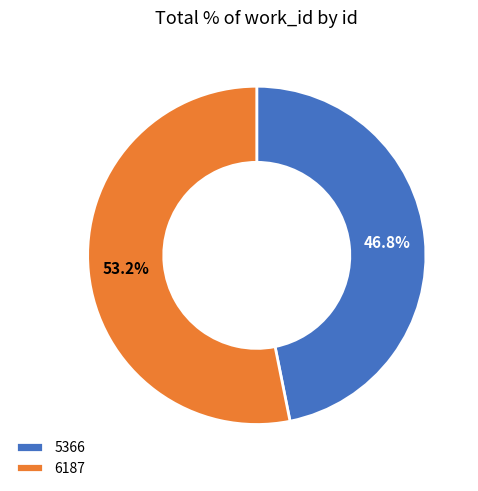

Which slice is the smallest?

5366